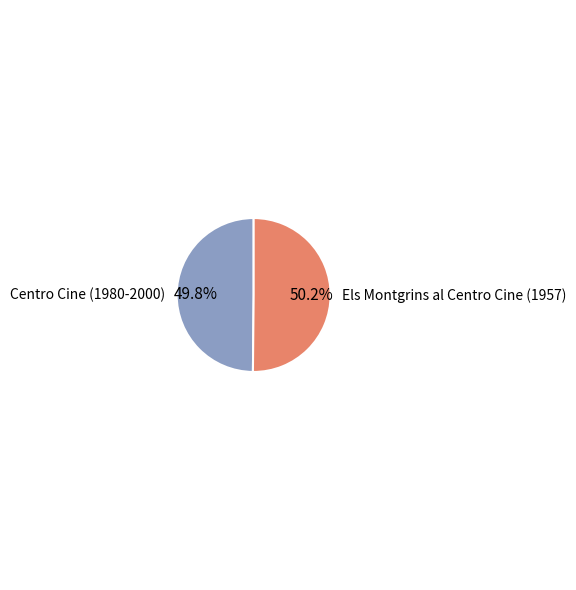

Is there a majority slice in this chart?

Yes